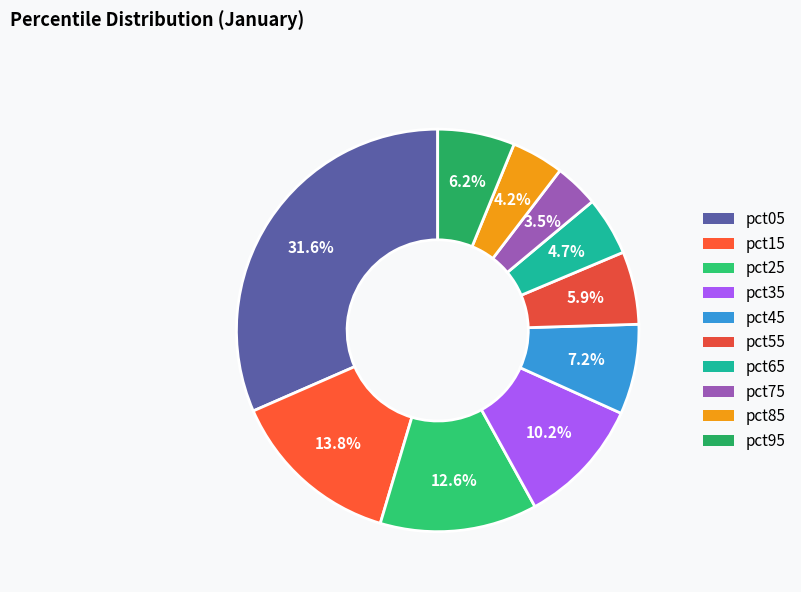

Between pct05 and pct65, which is larger?

pct05